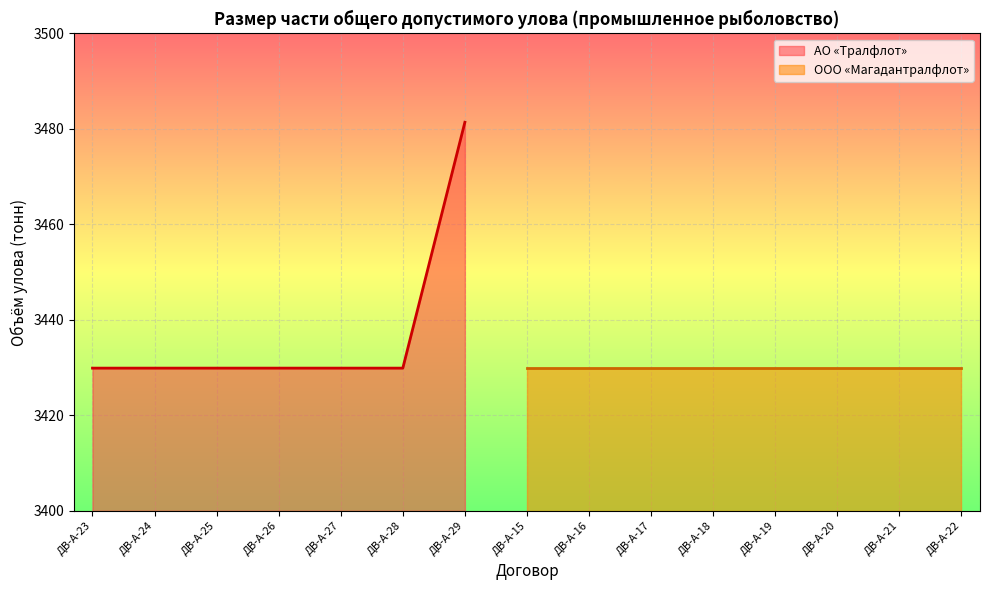

What is the value of the 3rd point from the left?

3429.9